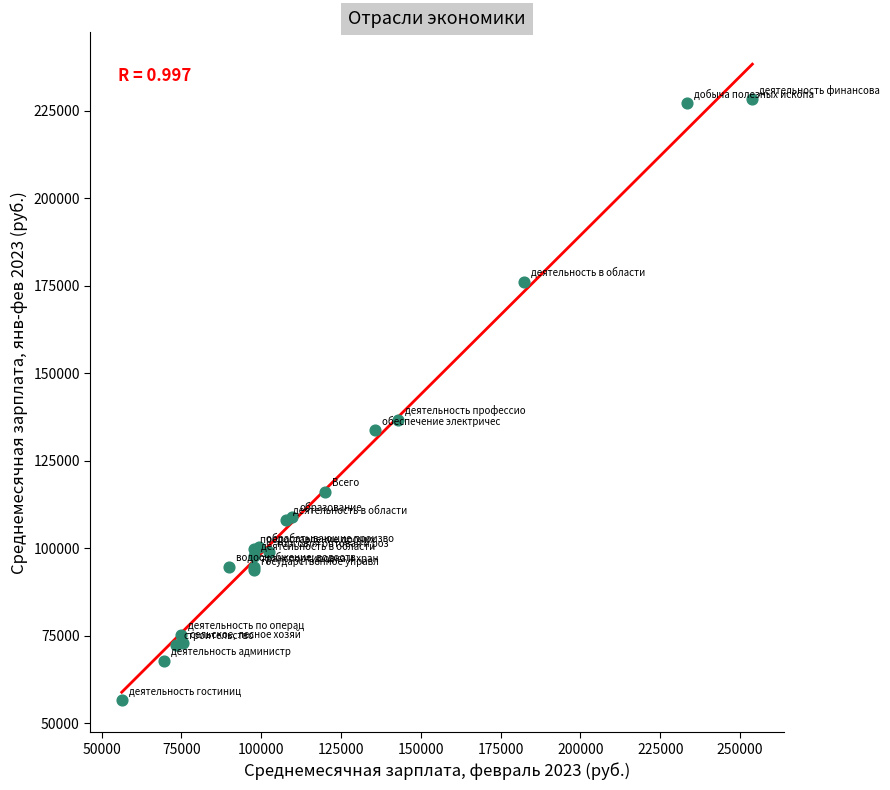

What Y value in the scatter plot is closest to 142381?

136666.5